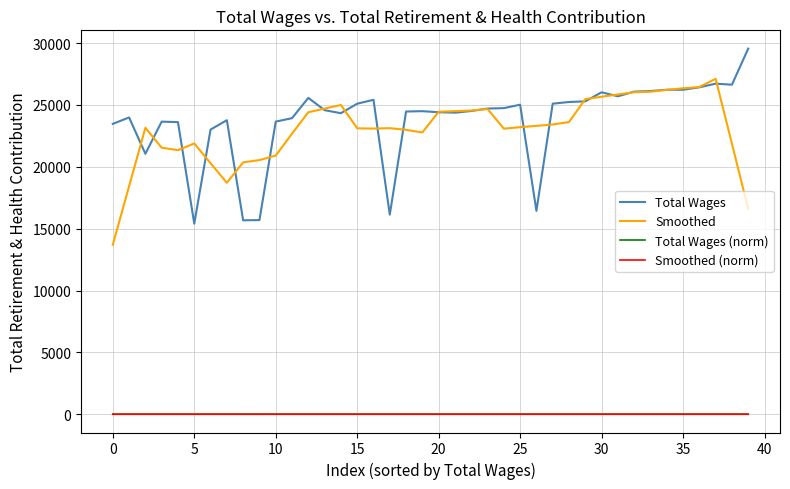

True or false: Total Wages (norm) and Total Wages cross at least once.

False